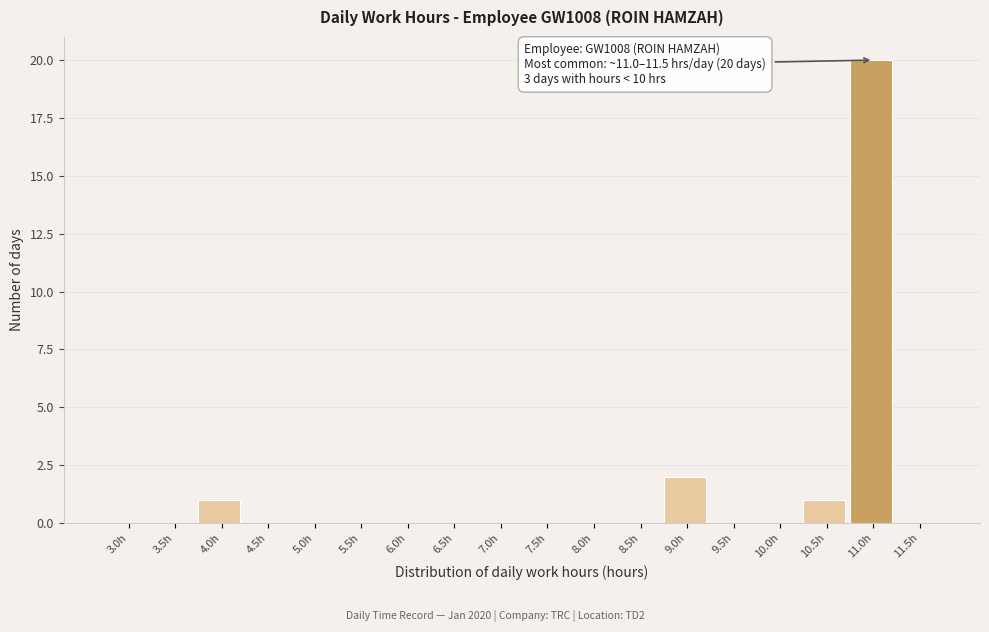

Reading left to right, extract all data points from this chart.

3.0h=0	3.5h=0	4.0h=1	4.5h=0	5.0h=0	5.5h=0	6.0h=0	6.5h=0	7.0h=0	7.5h=0	8.0h=0	8.5h=0	9.0h=2	9.5h=0	10.0h=0	10.5h=1	11.0h=20	11.5h=0